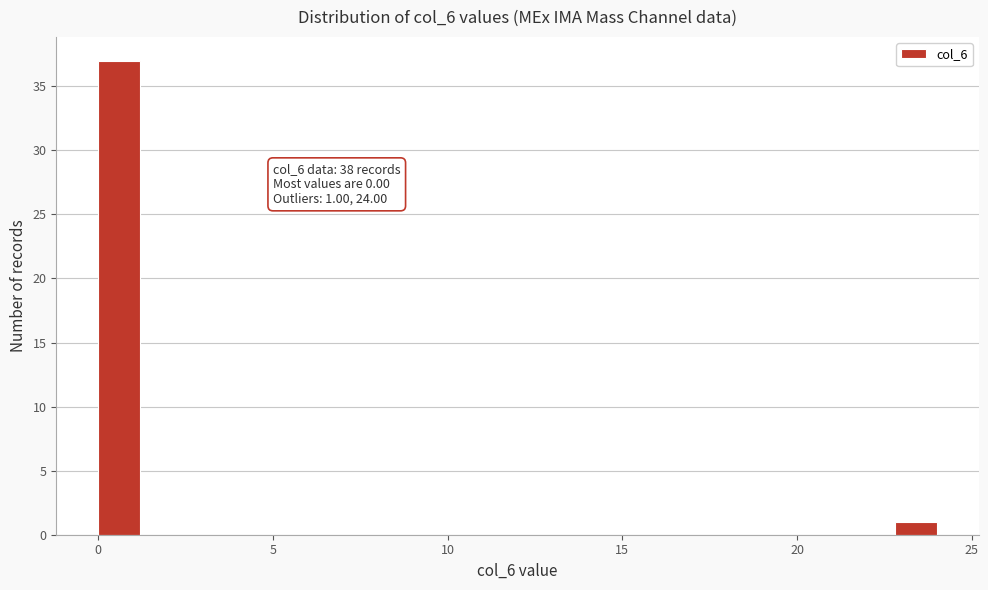

Around what value on the x-axis is the tallest bar? Give the approximate position of its centre, as read against the axis.

0.5